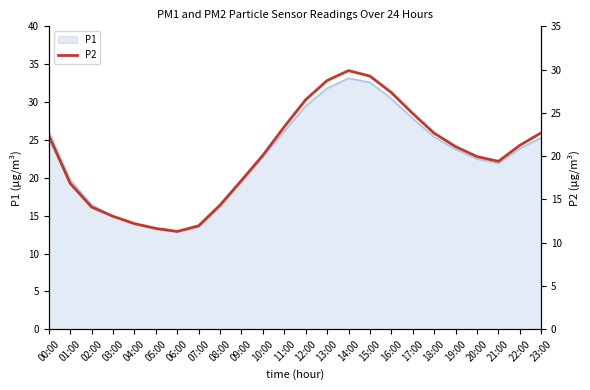

What position from the left is 15:00?

16